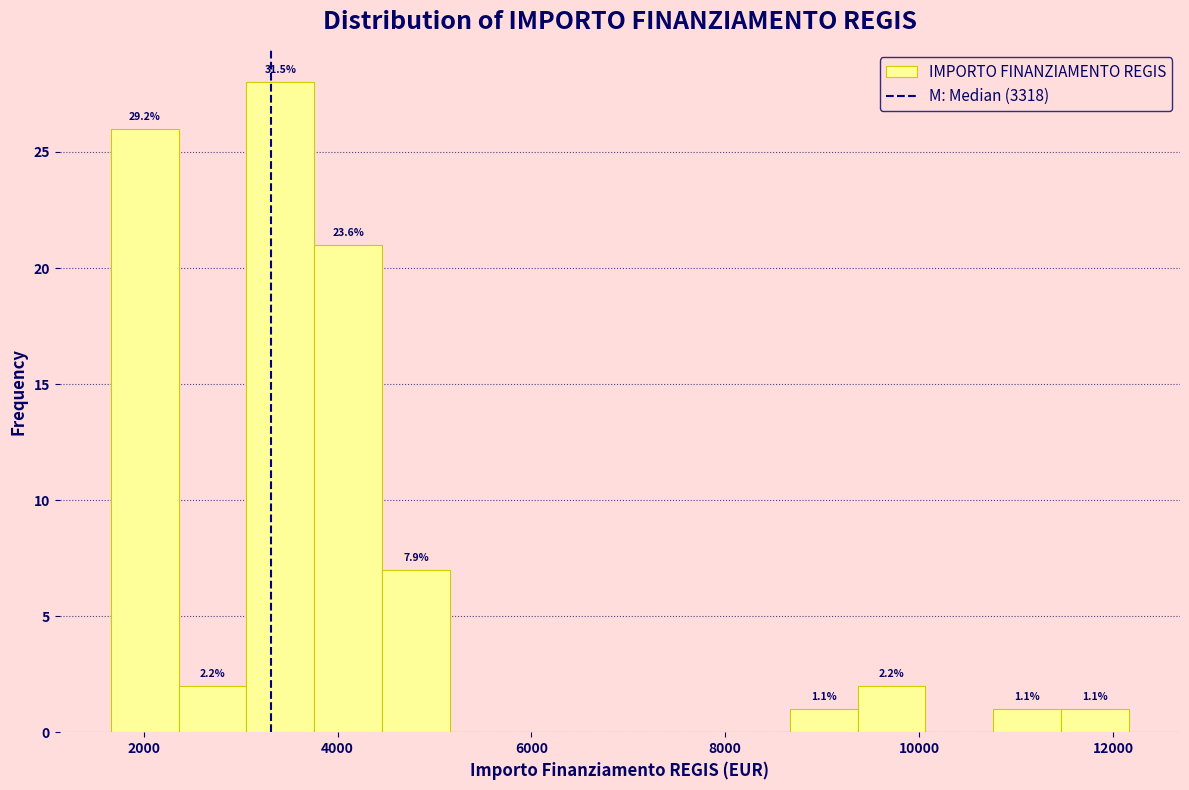

Read against the x-axis, roughly where is the centre of the tallest bar?

3400